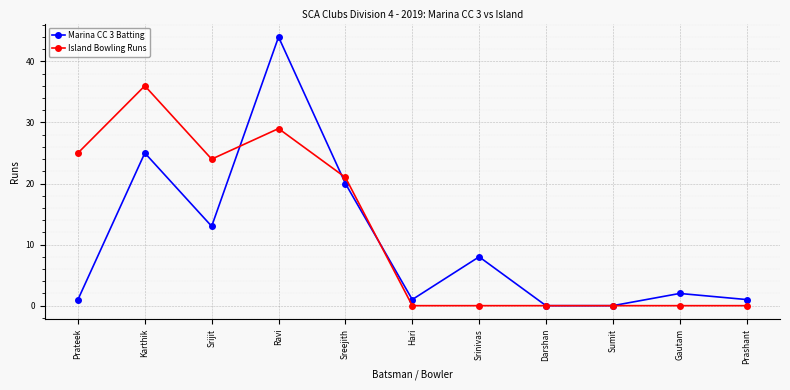

What is the difference between the highest and lowest values at Karthik?

11